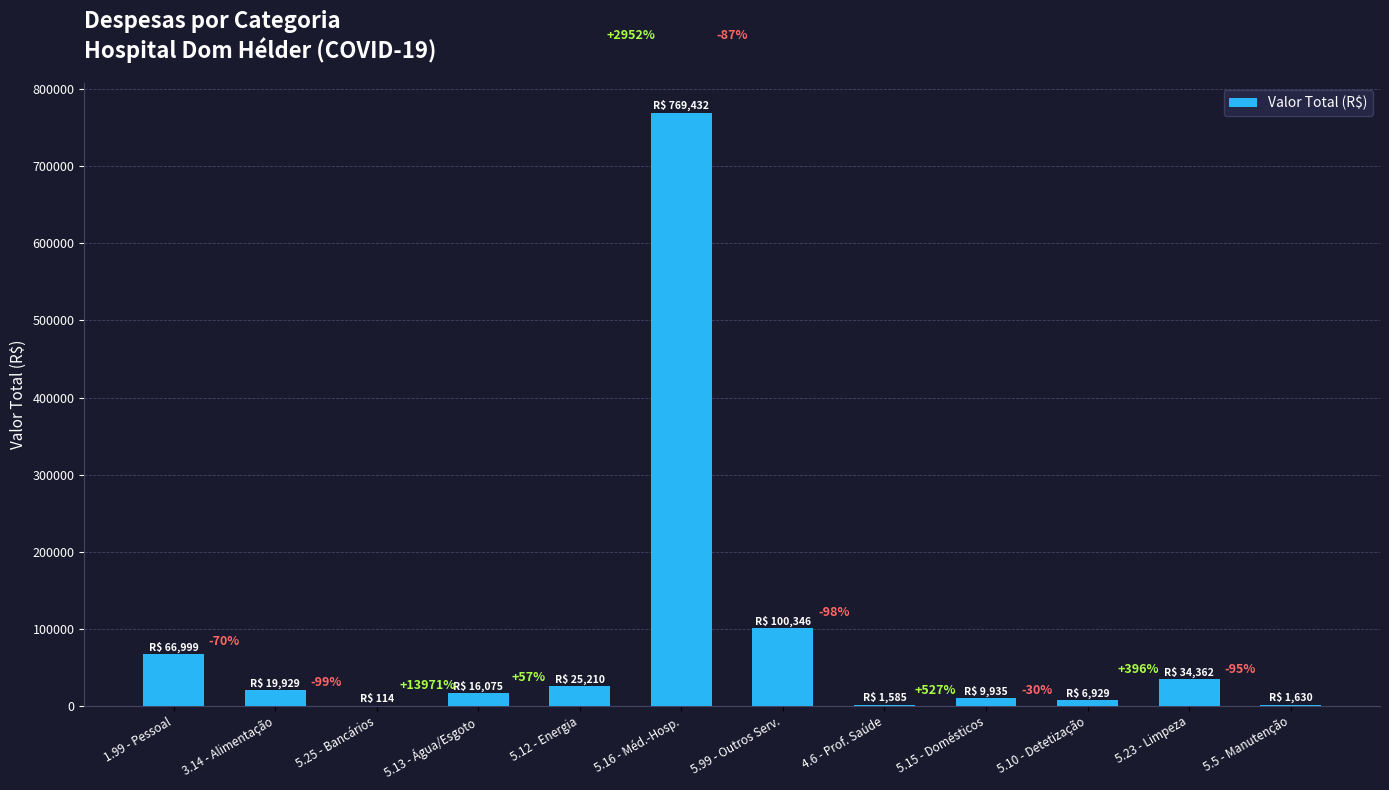

What is the minimum value shown in the chart?

114.2